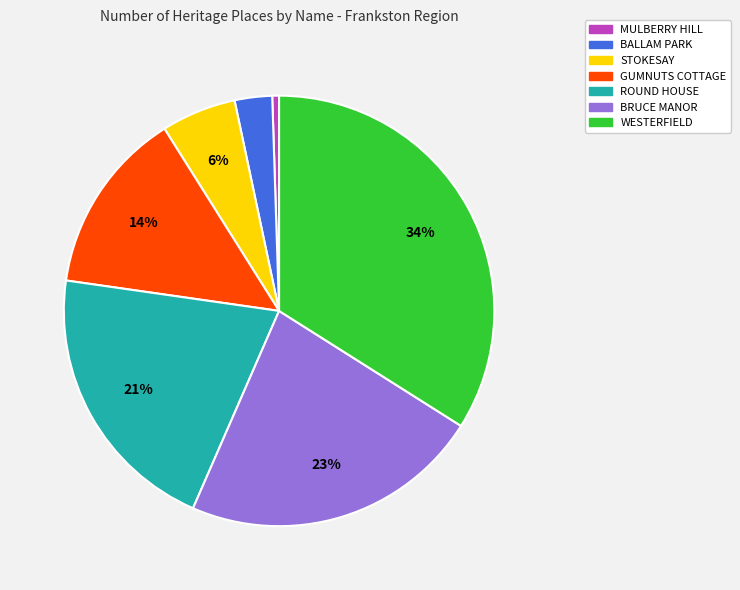

What is the ratio of the value at STOKESAY to the value at BALLAM PARK?

2.0